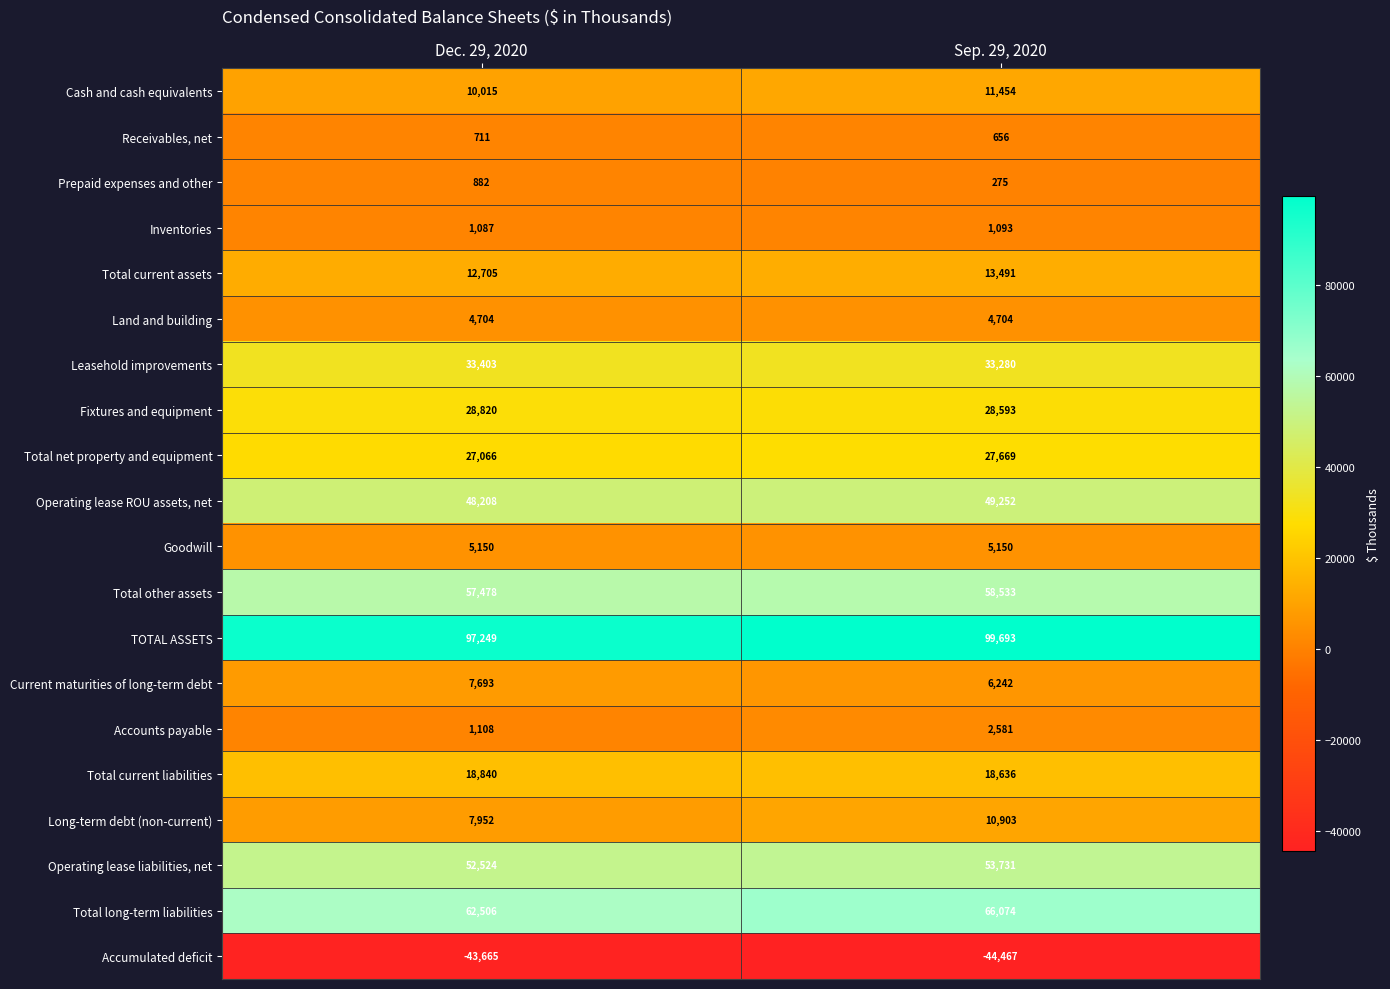

Which series has the largest total across all categories?

TOTAL ASSETS